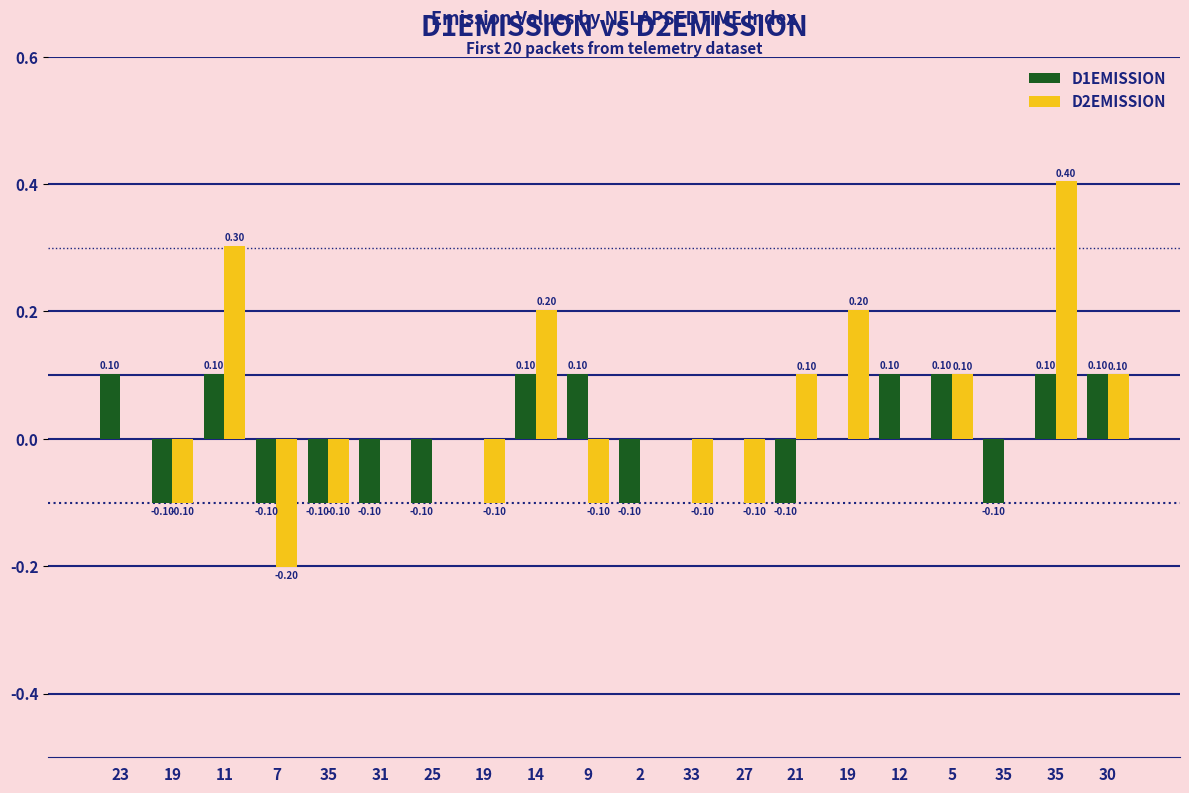

The value of D1EMISSION at 19 is -0.1. True or false?

True